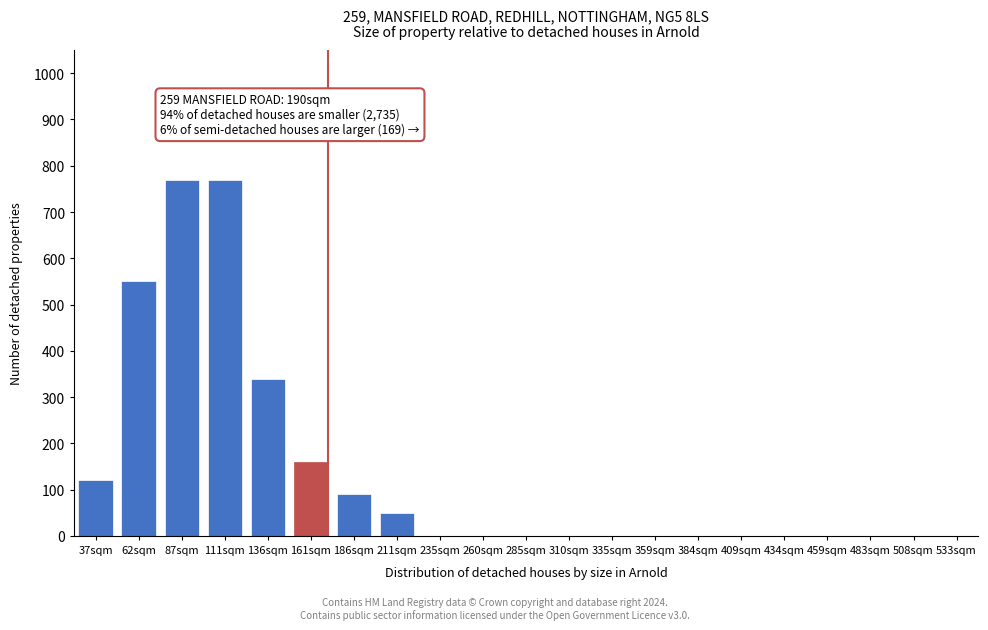

Reading right to left, what are all the values shown in this chart?

533sqm=0	508sqm=0	483sqm=0	459sqm=0	434sqm=0	409sqm=0	384sqm=0	359sqm=0	335sqm=0	310sqm=0	285sqm=0	260sqm=0	235sqm=0	211sqm=50	186sqm=90	161sqm=160	136sqm=340	111sqm=770	87sqm=770	62sqm=550	37sqm=120